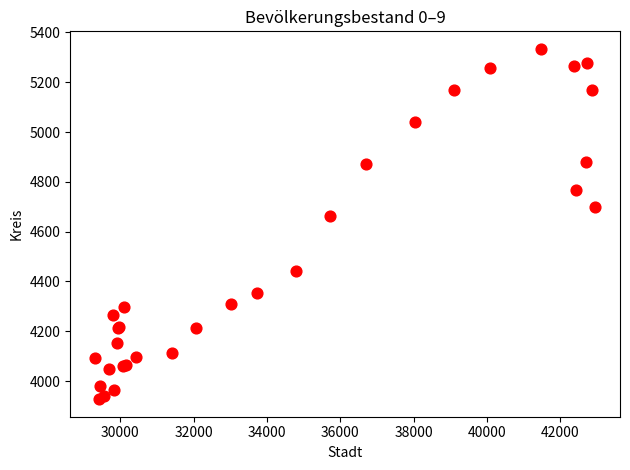

What Y value in the scatter plot is closest to 4630?

4663